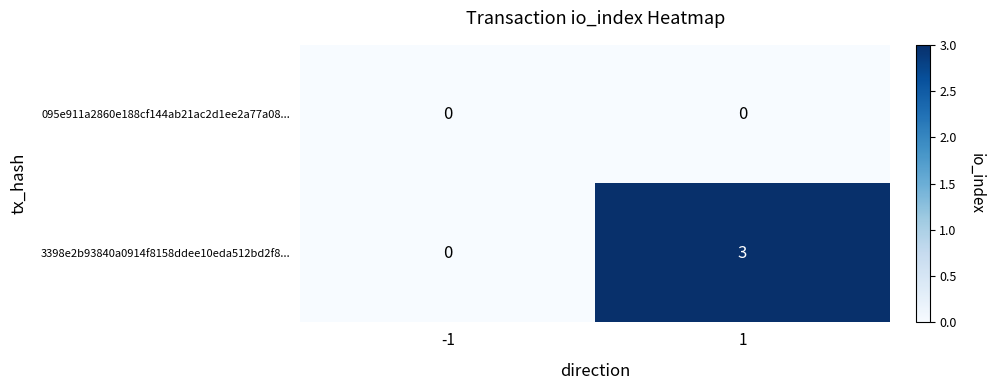

List the series in order of their peak value, lowest first.

095e911a2860e188cf144ab21ac2d1ee2a77a08..., 3398e2b93840a0914f8158ddee10eda512bd2f8...